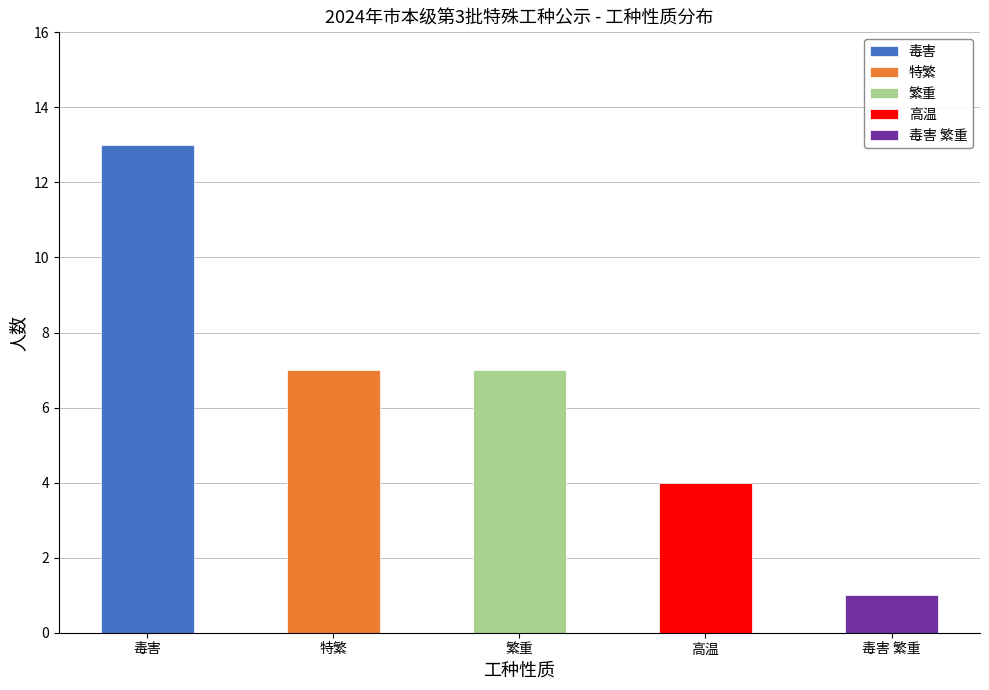

List the labels in order of value, smallest first.

毒害 繁重, 高温, 特繁, 繁重, 毒害